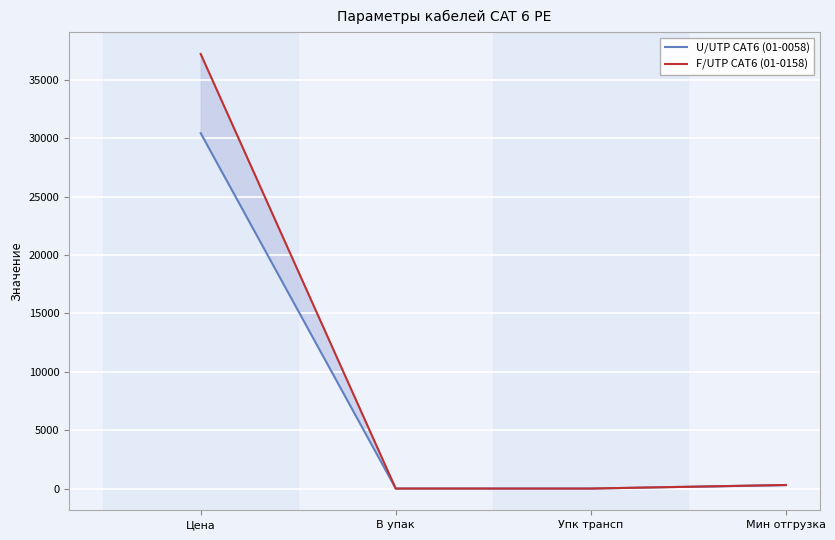

At which label is U/UTP CAT6 (01-0058) closest to 15225?

Мин отгрузка